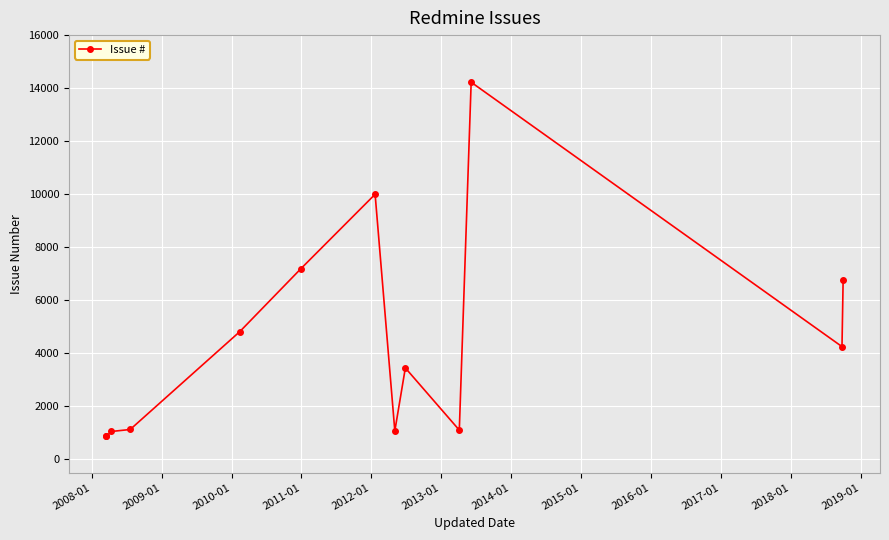

What is the value of the 3rd point from the left?

1052